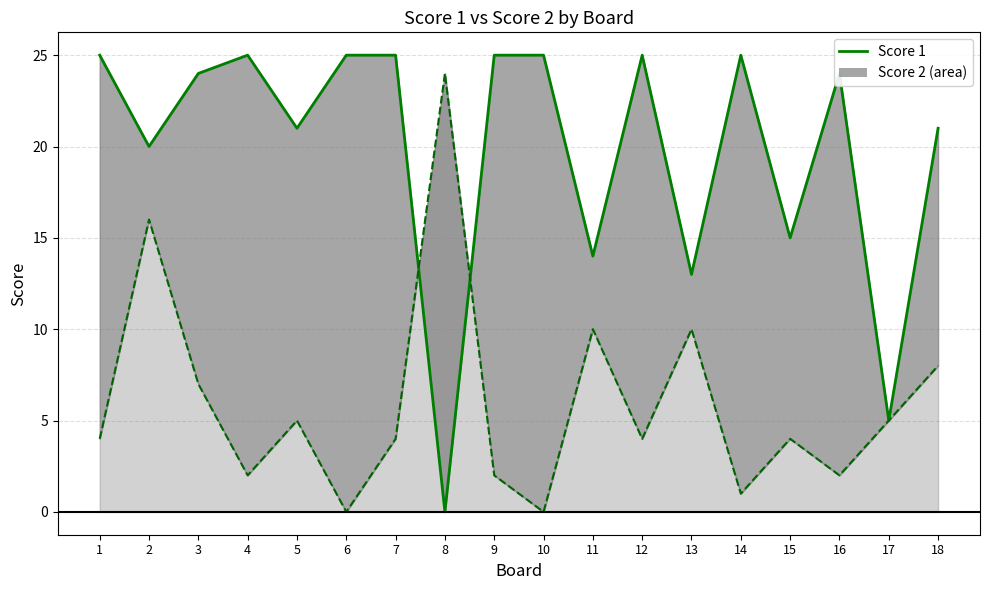

What is the value of the Score 1 (line) point at the 2nd from the left?

20